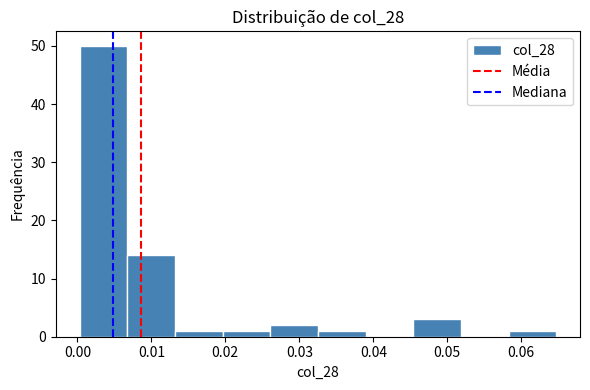

Reading left to right, list every bar in this chart as the range it spans on the x-axis followed by its height. Neither the bar edges nor the heights are printed on the chart, so give them approximately, as read against the axes.

0.000 to 0.007: 50
0.007 to 0.013: 14
0.013 to 0.020: 1
0.020 to 0.026: 1
0.026 to 0.033: 2
0.033 to 0.039: 1
0.039 to 0.045: 0
0.045 to 0.052: 3
0.052 to 0.058: 0
0.058 to 0.065: 1